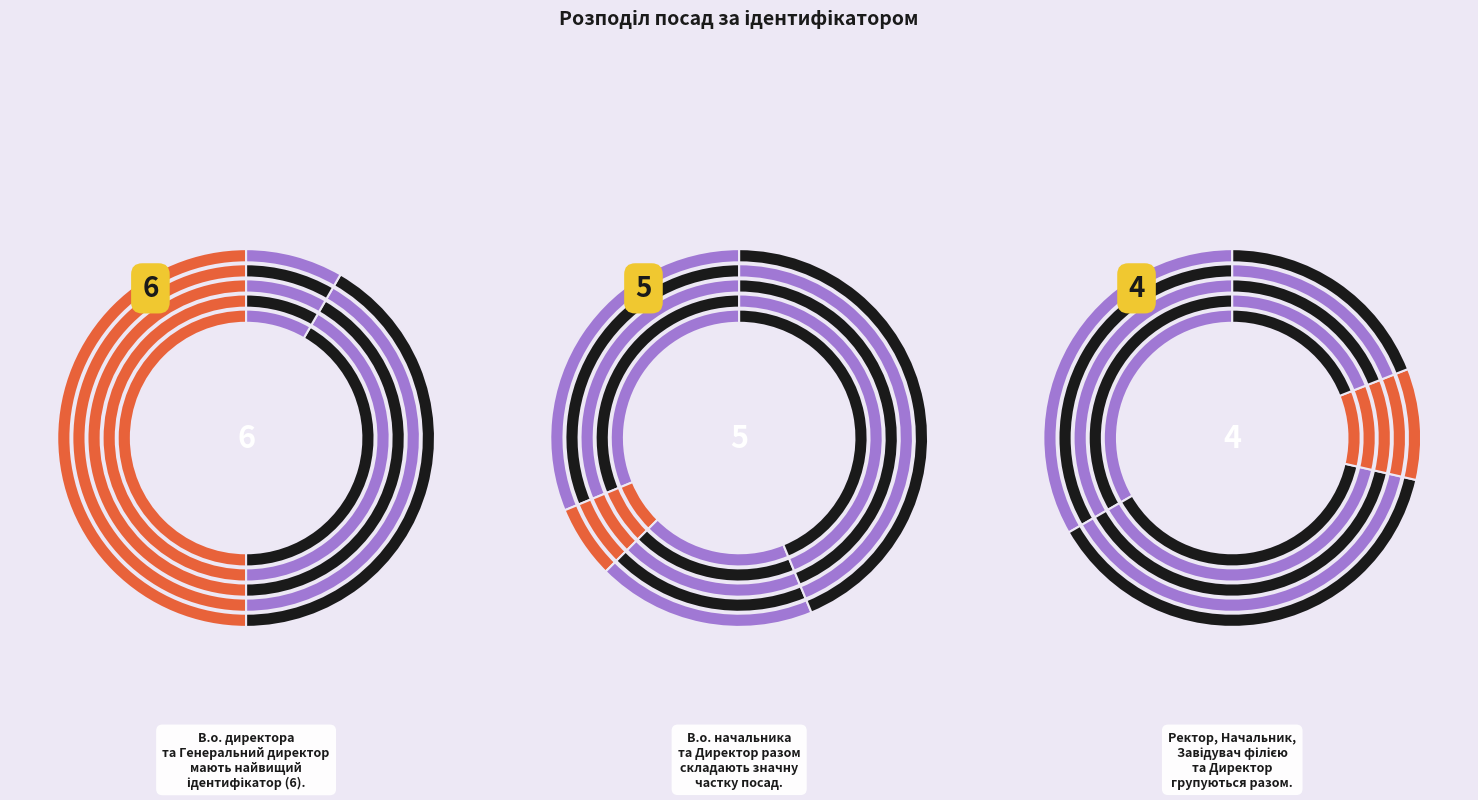

Which slice is the smallest?

Генеральний директор